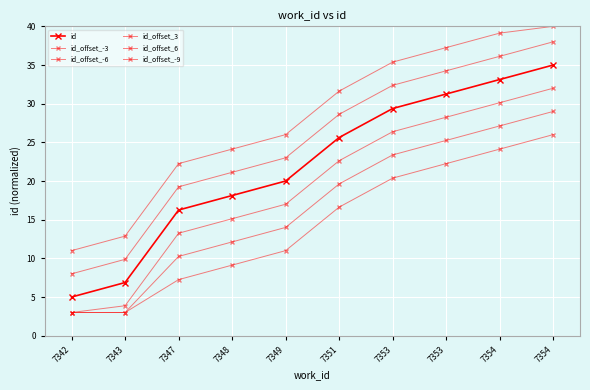

Count the number of categories in the chart.

10